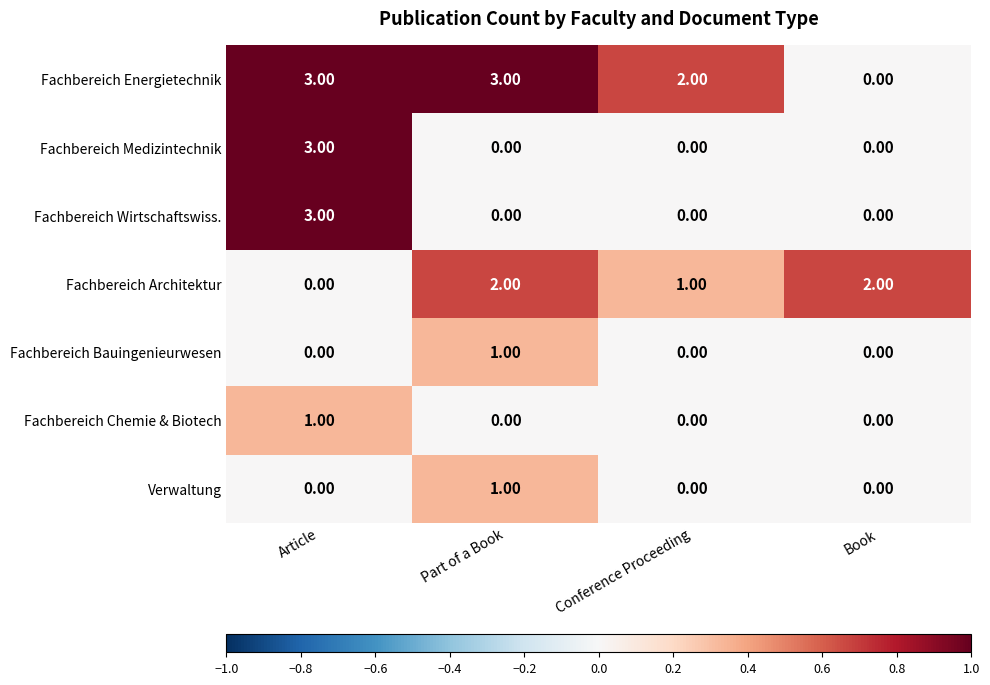

Which series has the largest total across all categories?

Fachbereich Energietechnik